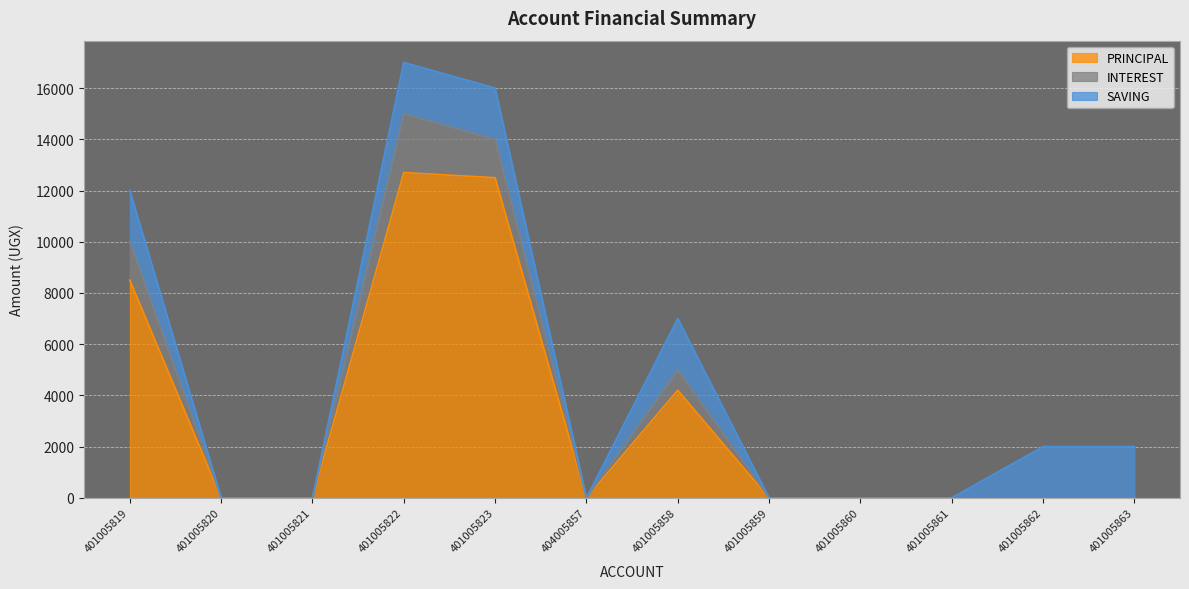

What is the sum of the PRINCIPAL values at 401005820 and 401005858?

4200